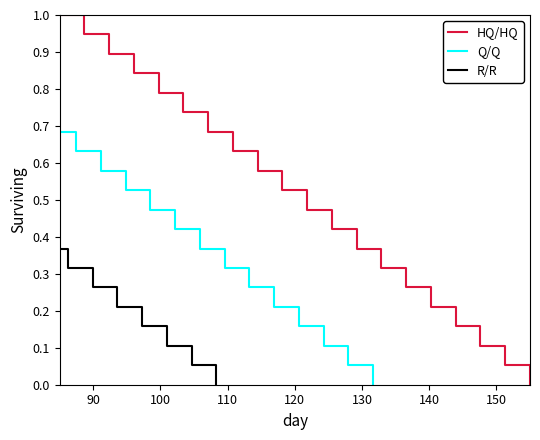

What is the average value of the HQ/HQ series?

0.5